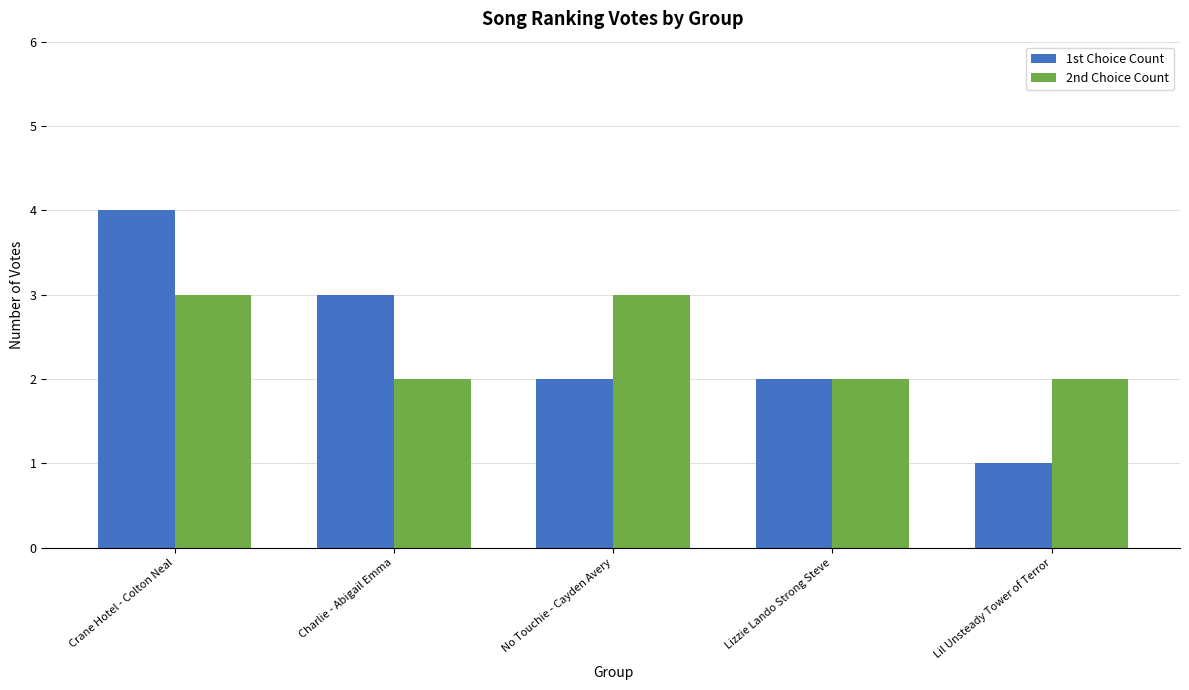

Reading right to left, transcribe all the data shown in this chart.

1st Choice Count: 1	2	2	3	4
2nd Choice Count: 2	2	3	2	3